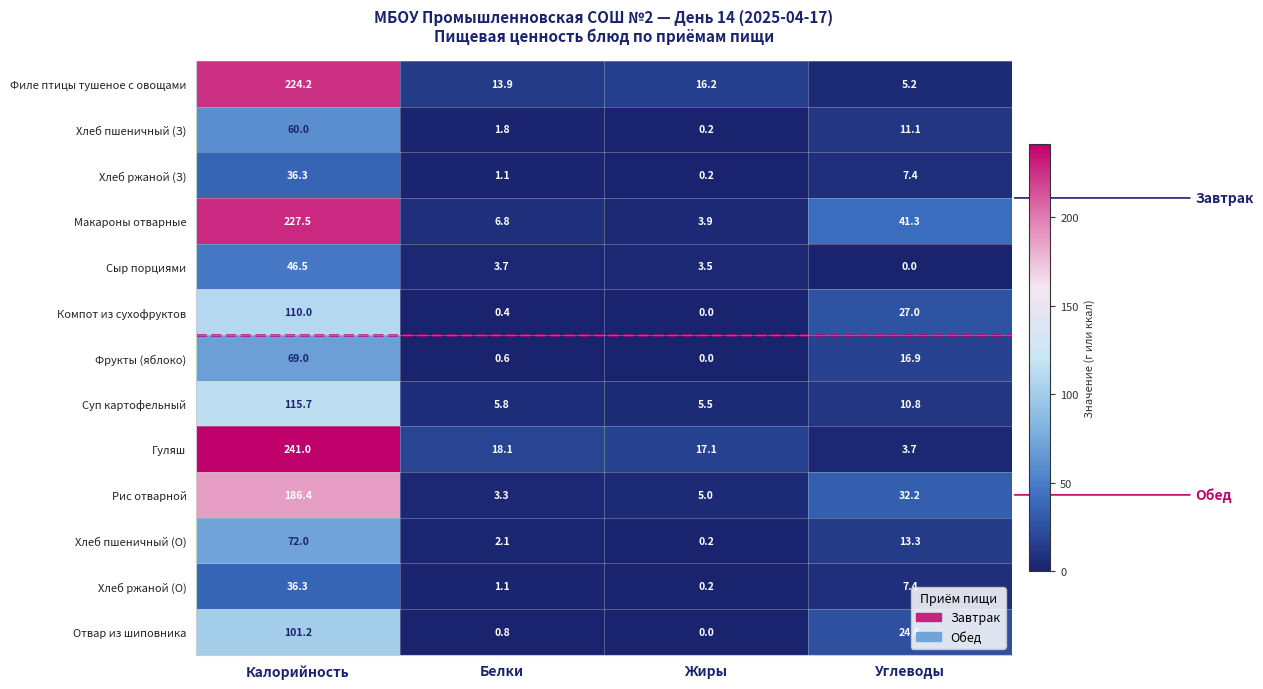

Which series has the largest range (max minus min)?

Гуляш